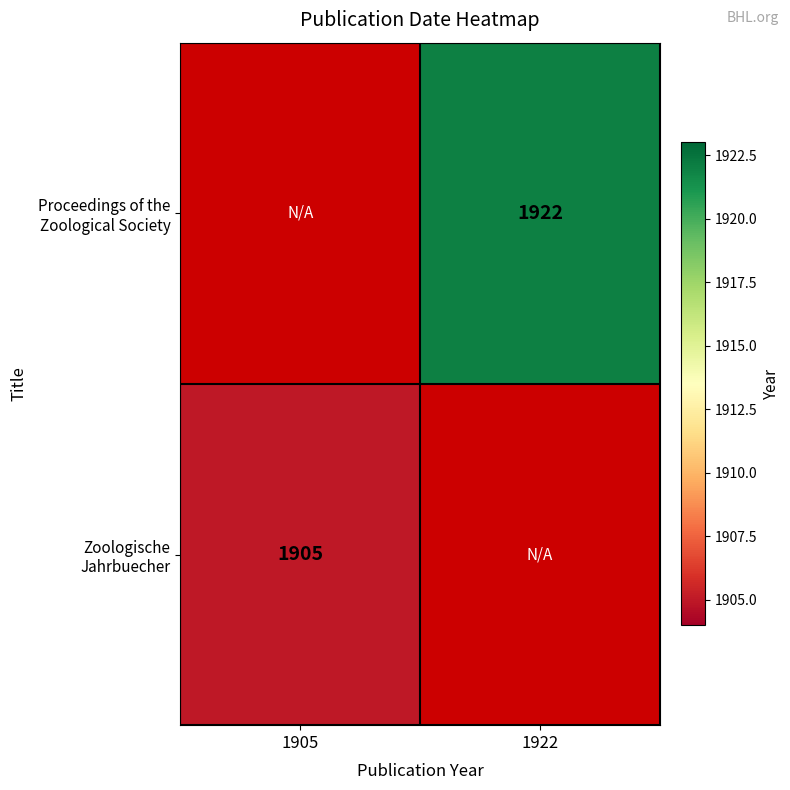

Is it true that Proceedings of the Zoological Society equals 1922.0 at 1922?

True